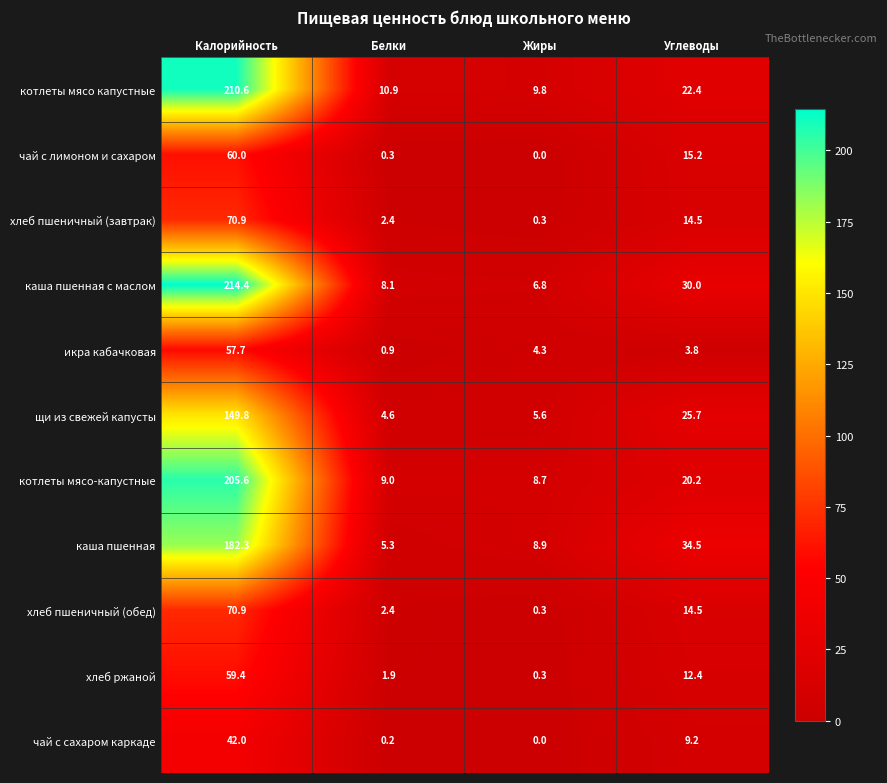

Which series has the largest range (max minus min)?

каша пшенная с маслом